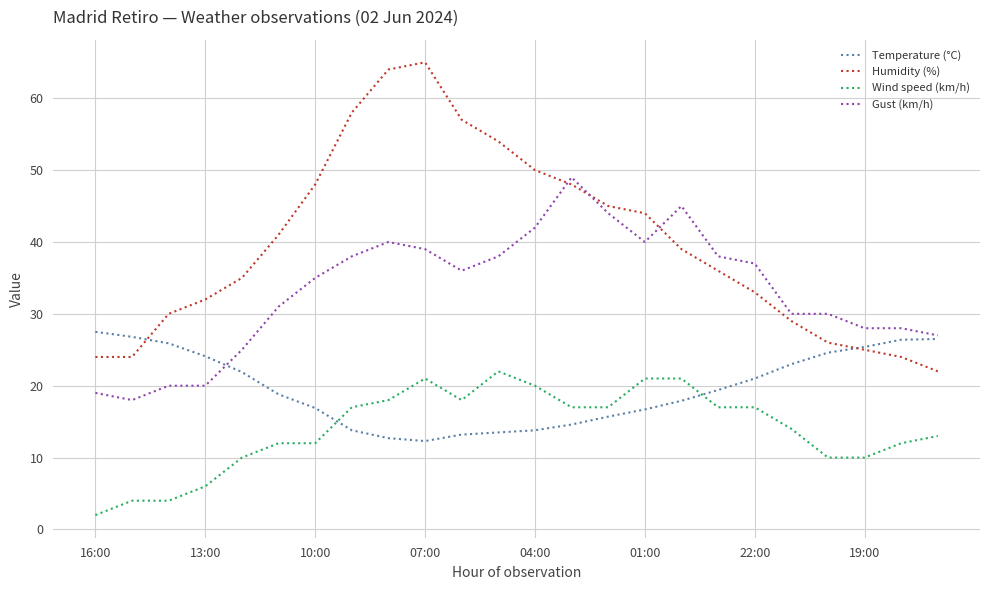

What is the difference between the maximum and minimum values in the Gust (km/h) series?

31.0